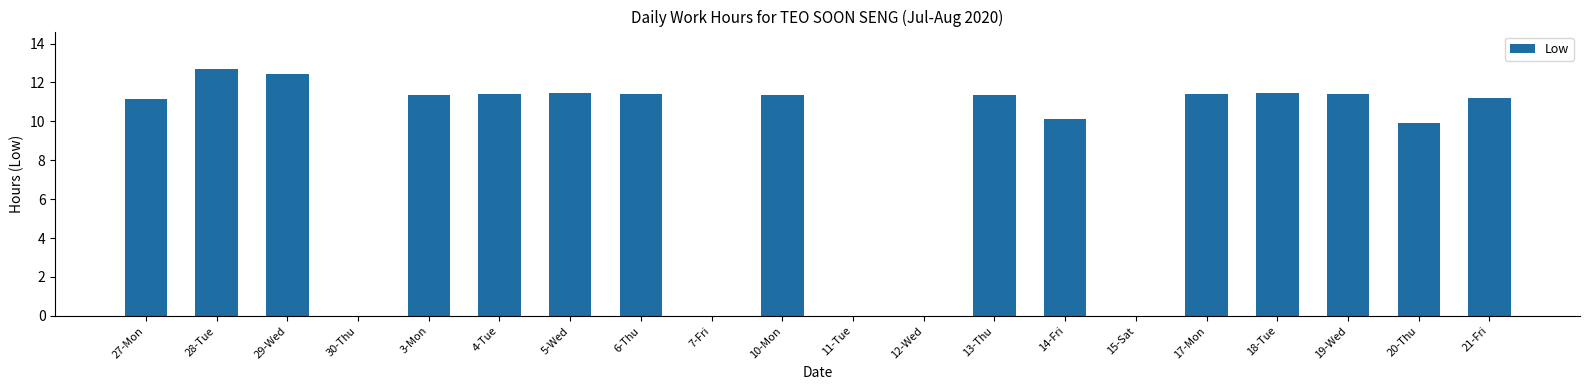

What value does the data have at 21-Fri?

11.2